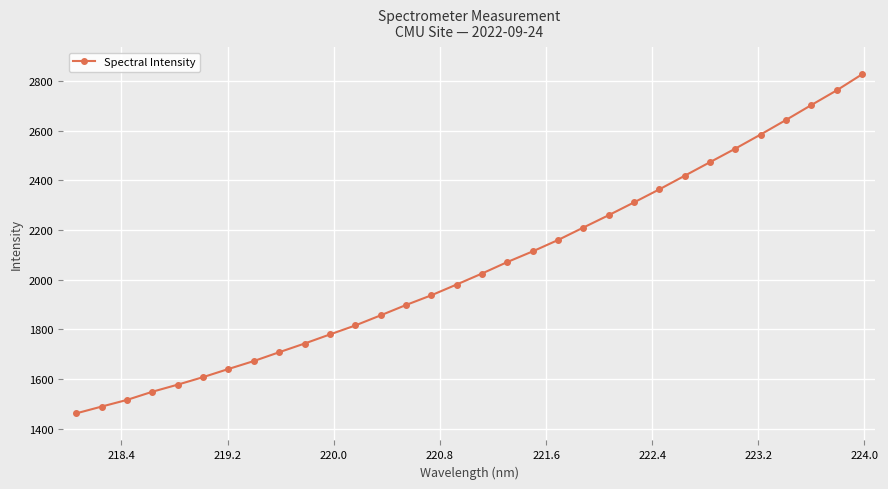

What is the greatest value displayed?

2826.9